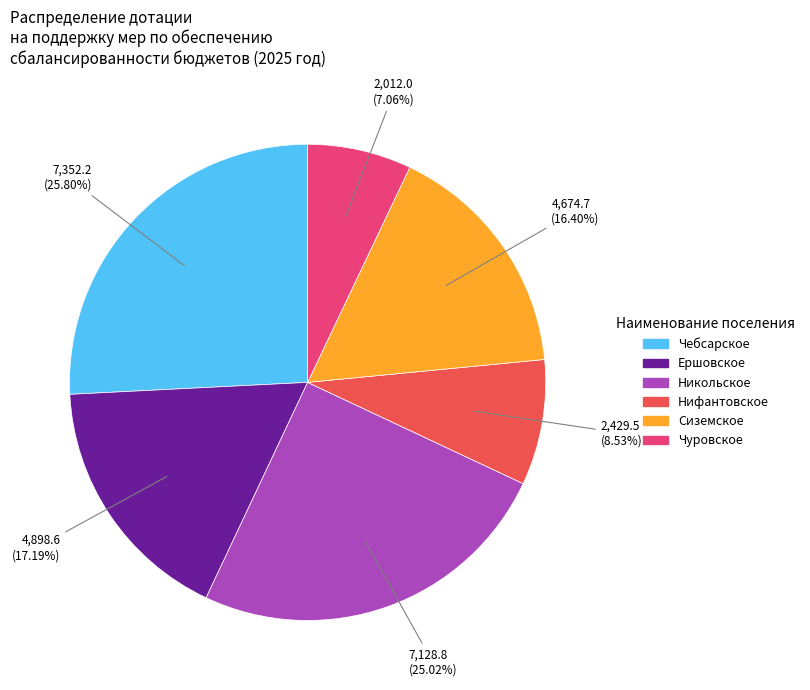

Is there any slice that represents more than half of the pie?

No